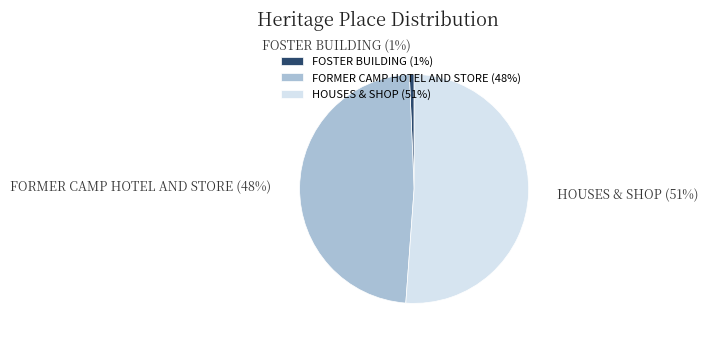

To the nearest percent, what is the average slice percentage?

33%